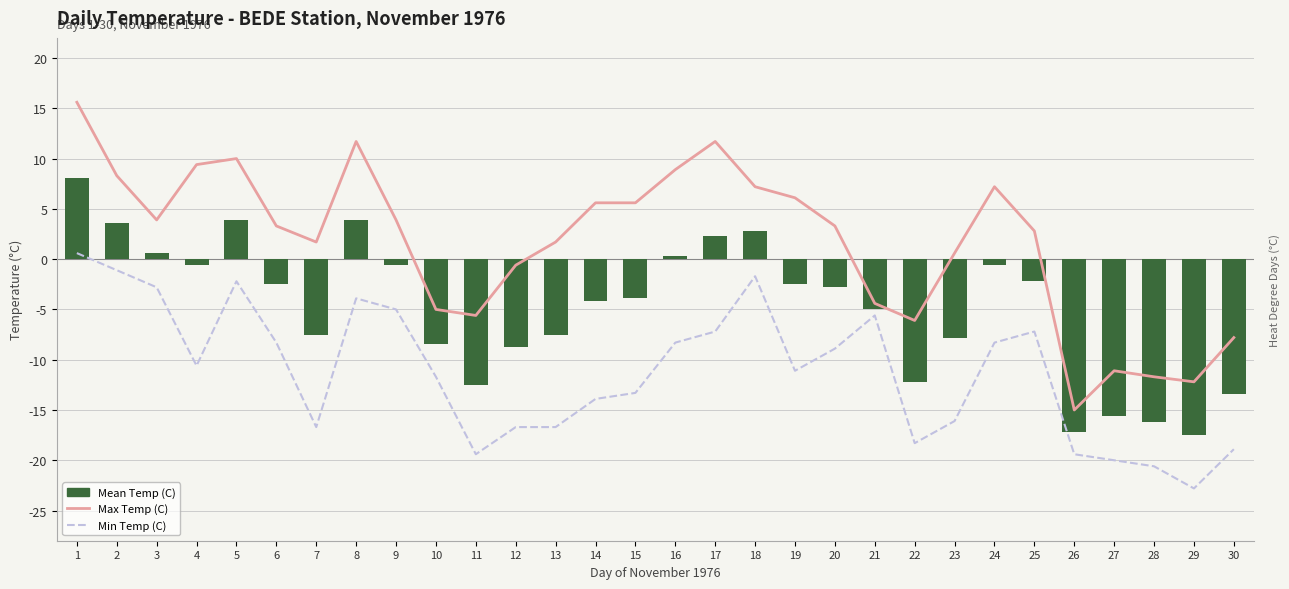

The Max Temp (C) series shows 10.0 at 15. True or false?

False